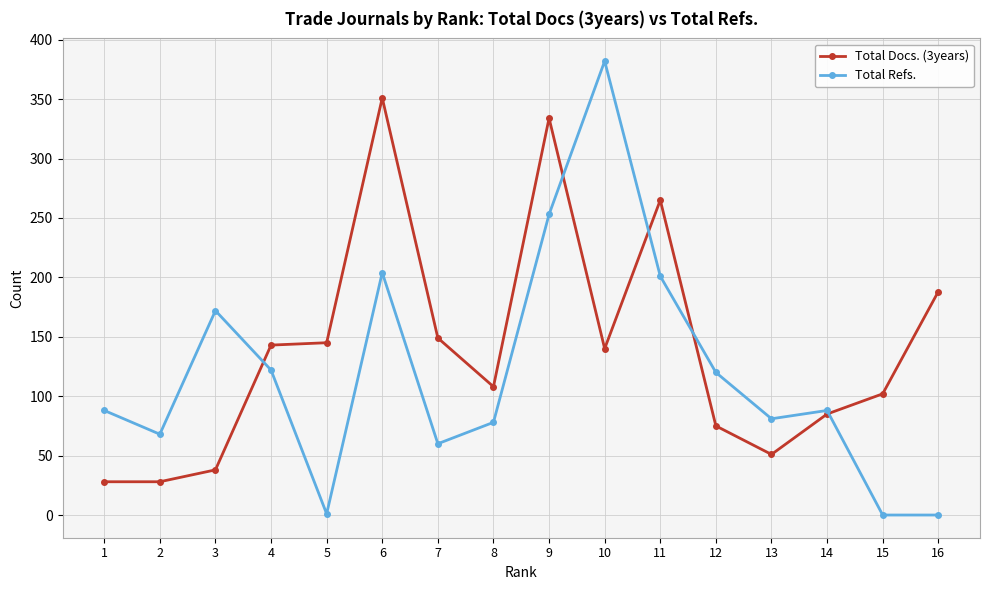

Which series changed the most between 9 and 14?

Total Docs. (3years)